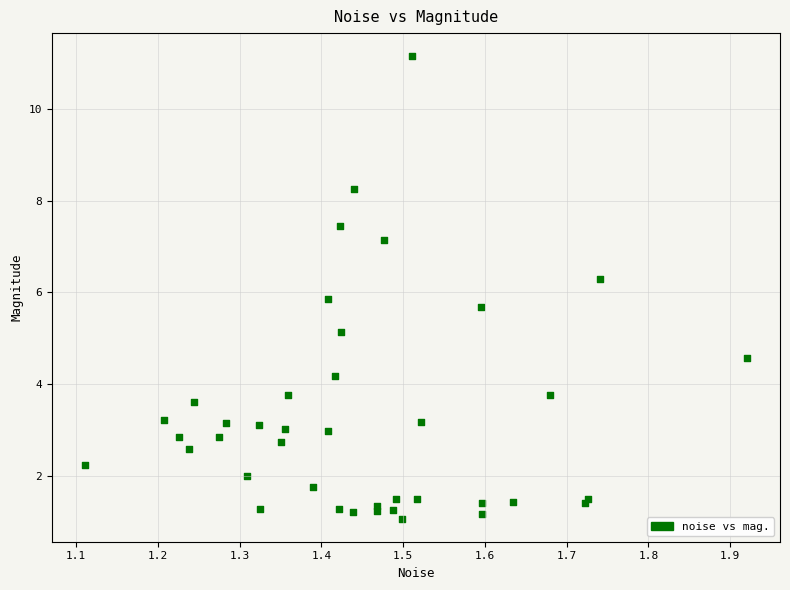

What Y value in the scatter plot is closest to 6?

5.9